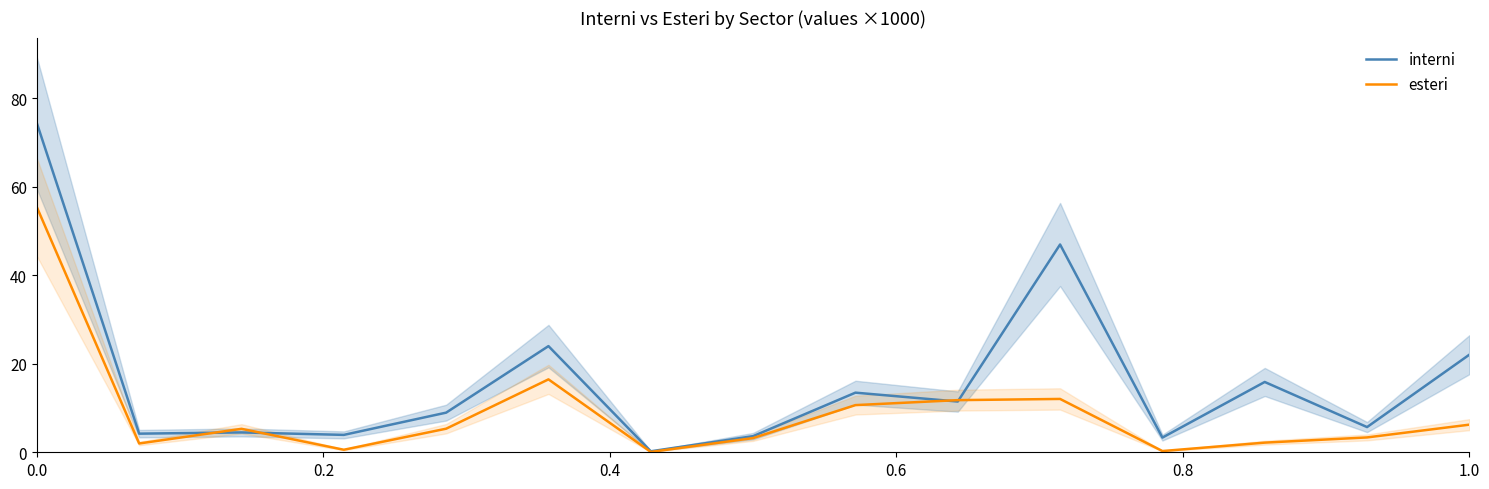

Does the chart display data point markers on the line(s)?

No